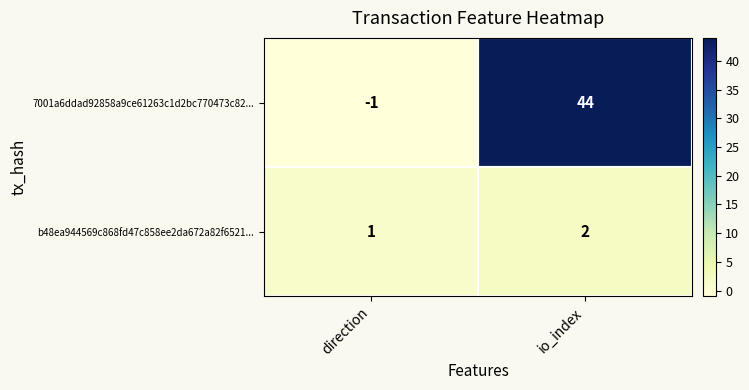

At which category is the sum across all series the highest?

io_index